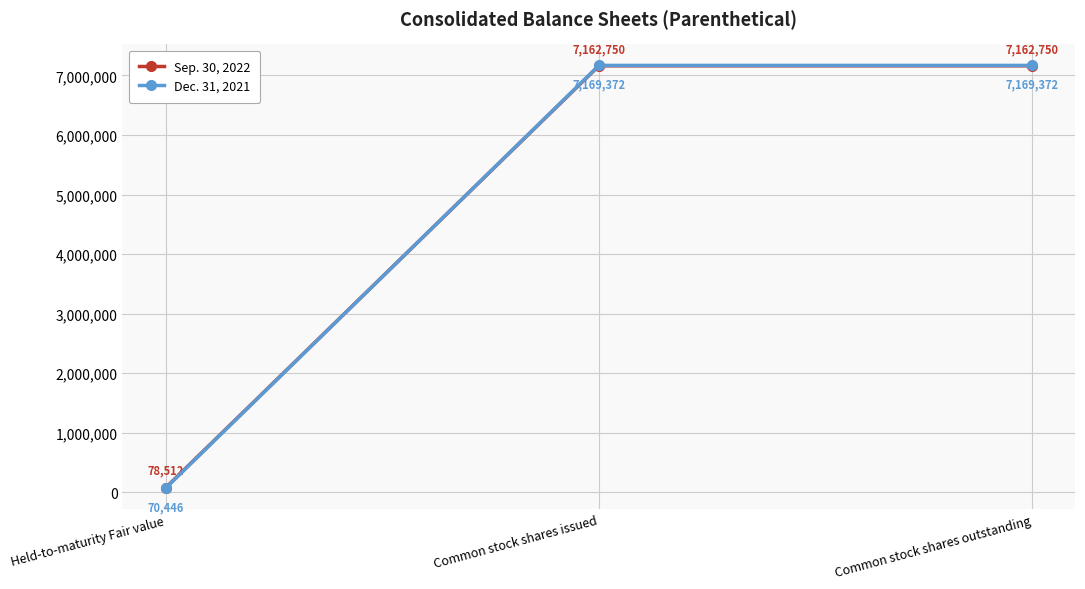

How many lines are shown in the chart?

2